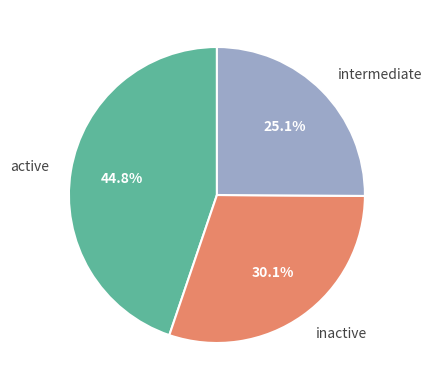

Which has a higher value, active or intermediate?

active